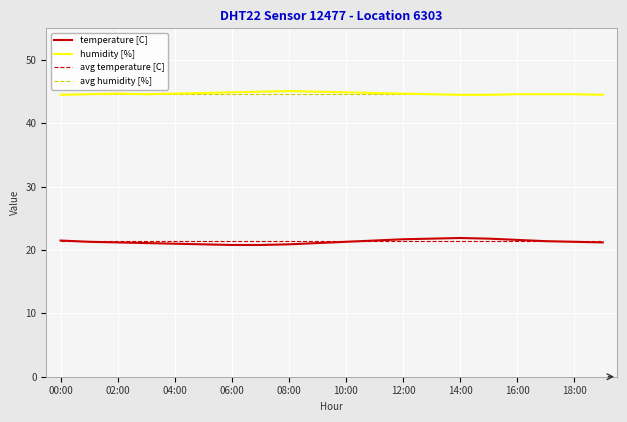

What is the difference between the maximum and second lowest values in the humidity [%] series?

0.6